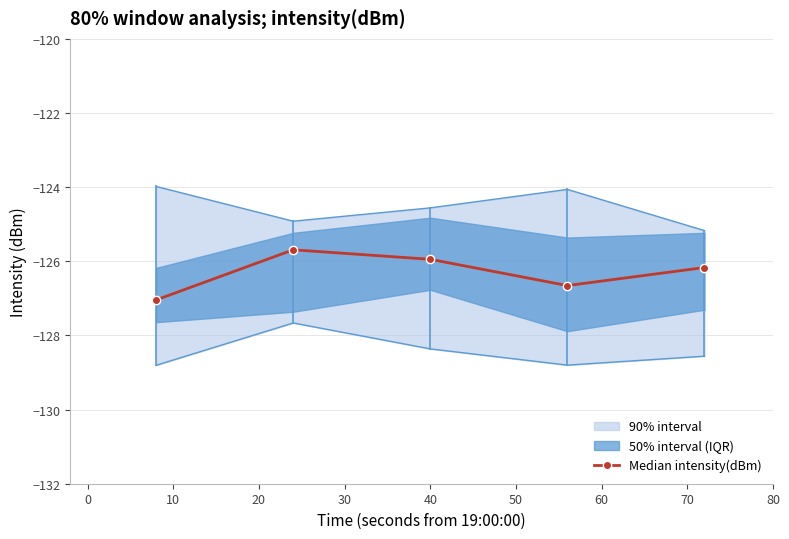

How many interior local peaks does the Median intensity(dBm) series have?

1